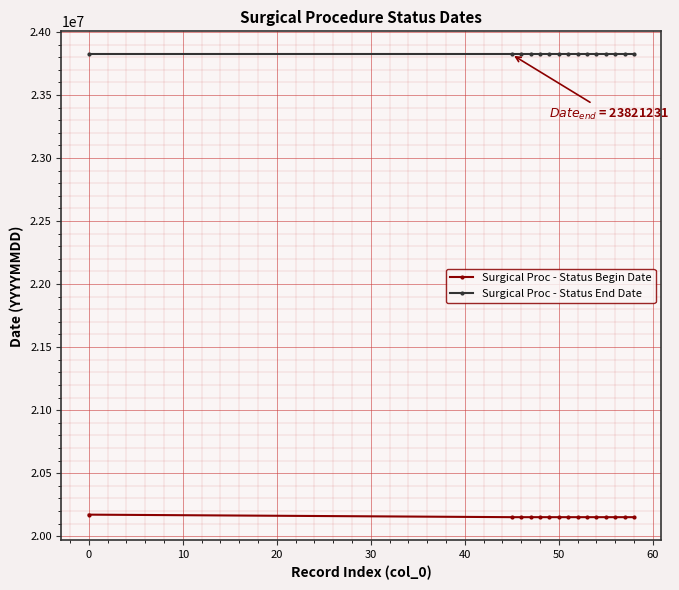

At how many categories does at least one series exceed 22918045?

15